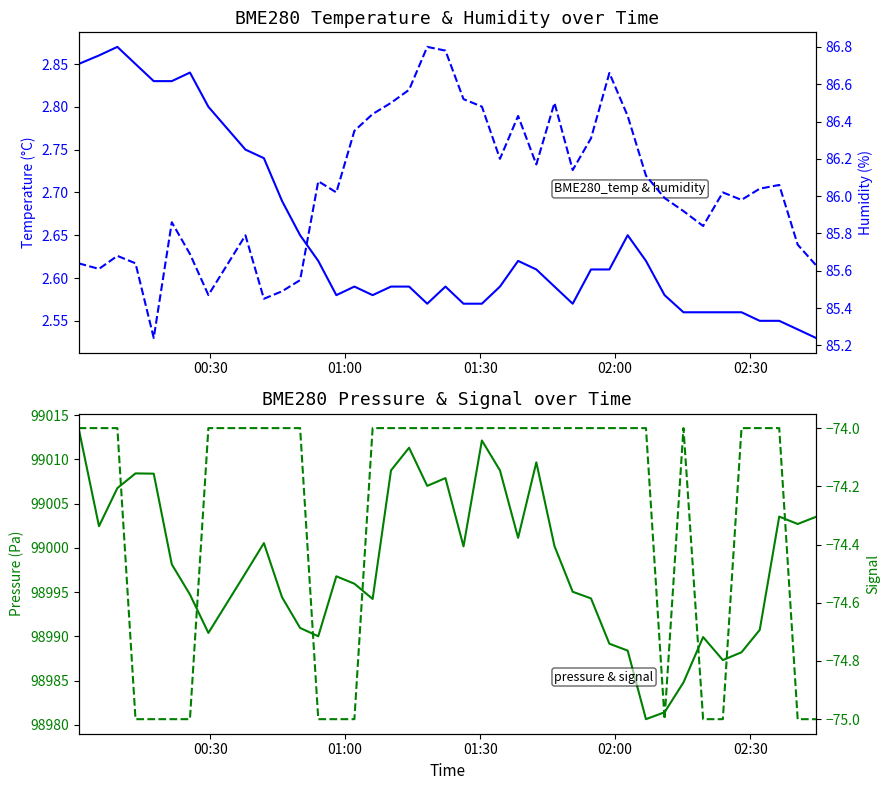

Is it true that BME280_pressure equals 163008.6 at 11?

False